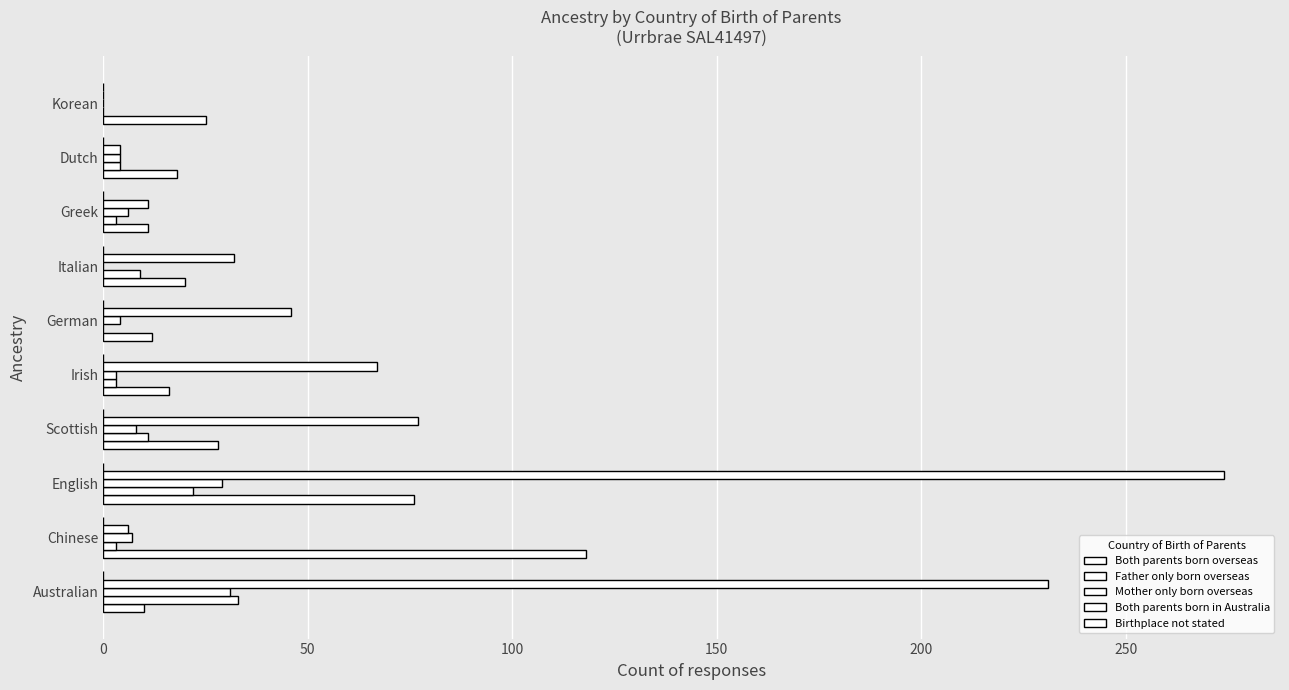

What is the value of the Both parents born overseas bar at the 8th from the left?

11.0